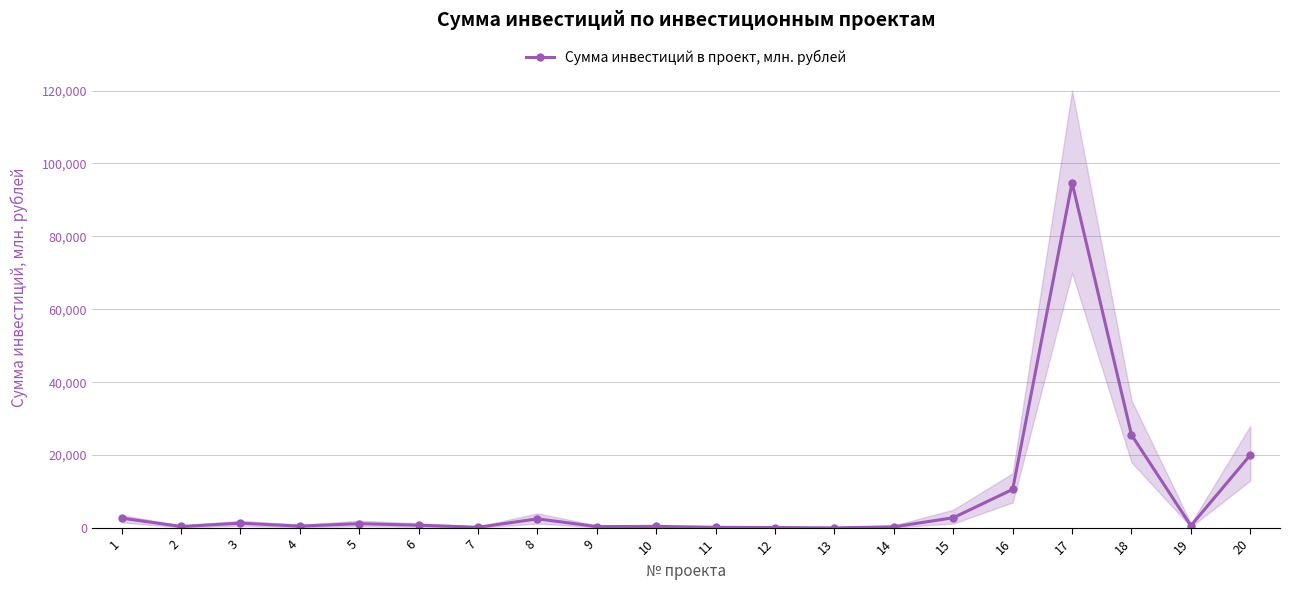

List the labels in order of value, largest first.

17, 18, 20, 16, 15, 1, 8, 3, 5, 6, 19, 4, 10, 2, 9, 14, 7, 11, 12, 13